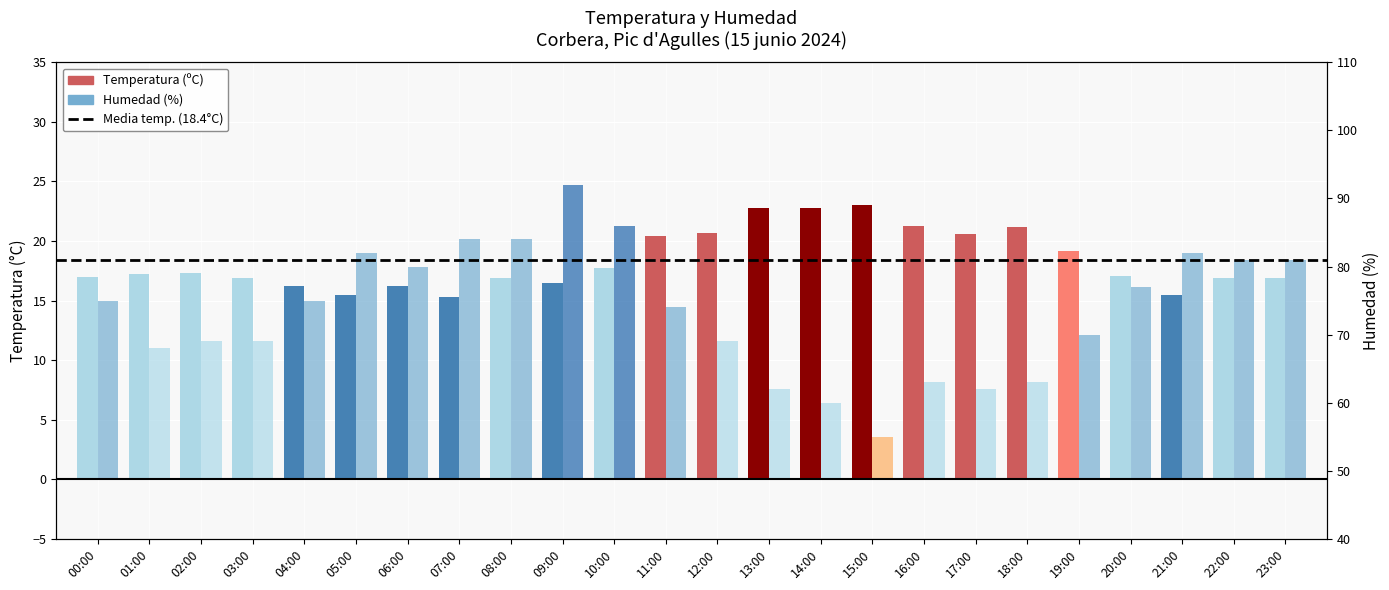

At which category does the chart reach its minimum across all series?

15:00